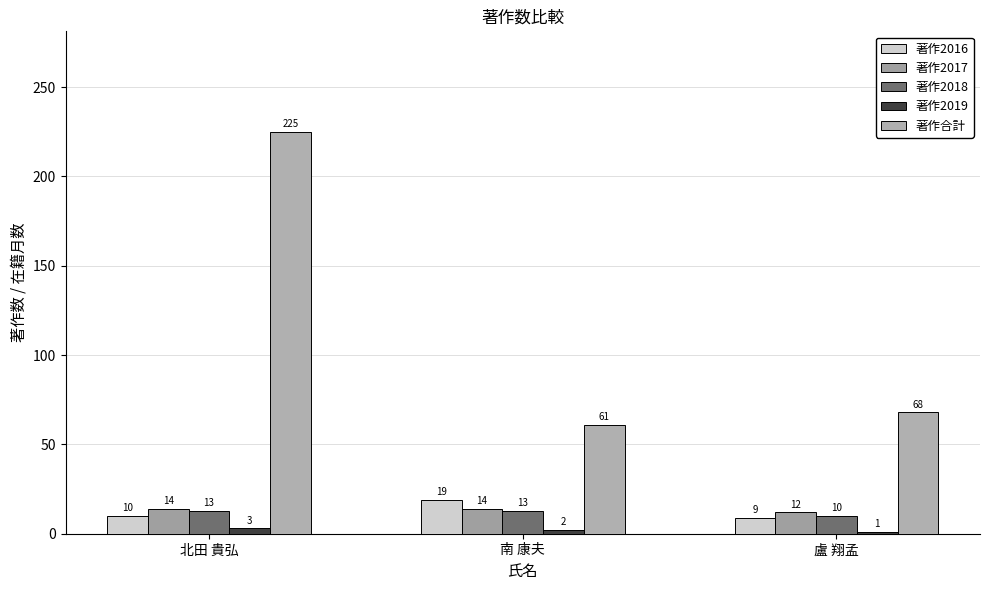

Where does the 著作合計 series first go above 68?

北田 貴弘